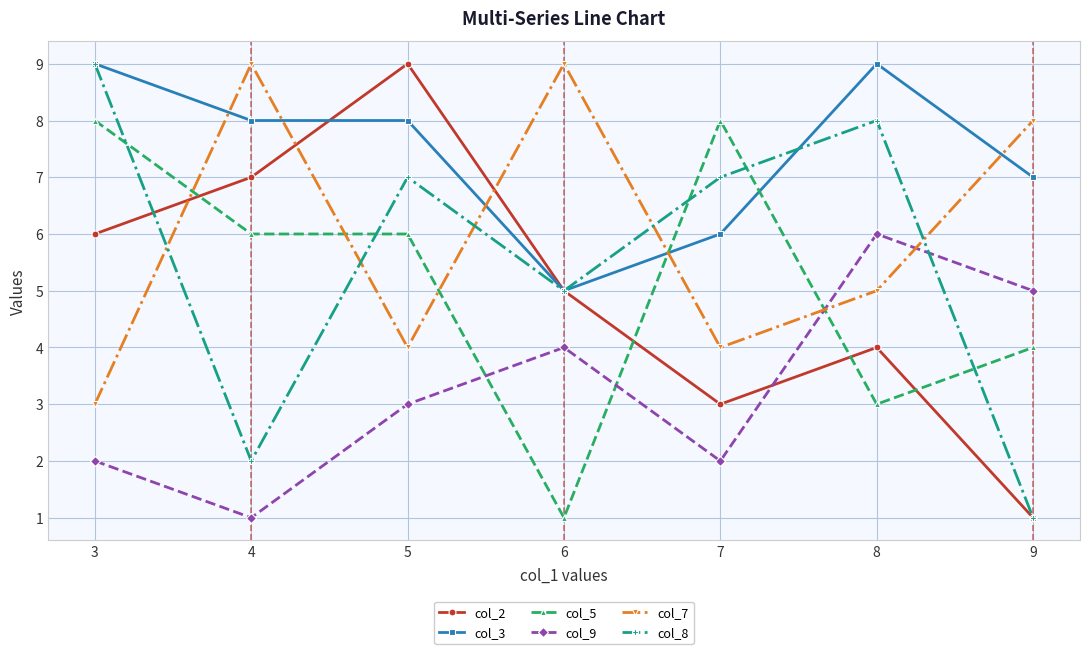

After their last crossing, which series has the higher values: col_7 or col_9?

col_7